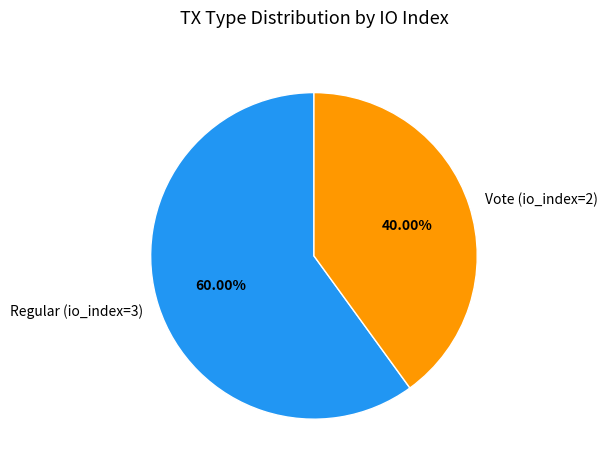

To the nearest percent, what is the combined percentage of Vote (io_index=2) and Regular (io_index=3)?

100%